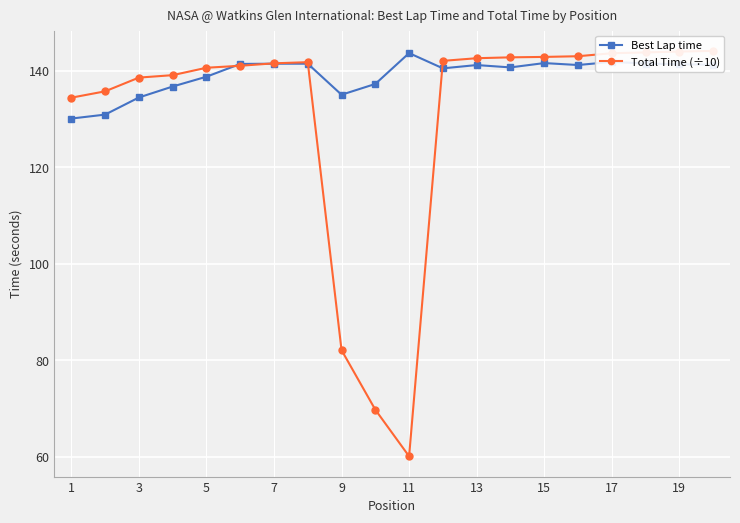

True or false: Best Lap time has a value of 33.5 at 19.

False